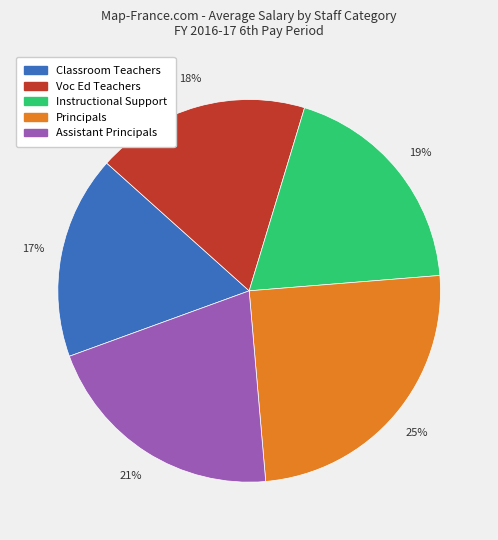

Rank the categories by value from lowest to highest.

Classroom Teachers, Voc Ed Teachers, Instructional Support, Assistant Principals, Principals